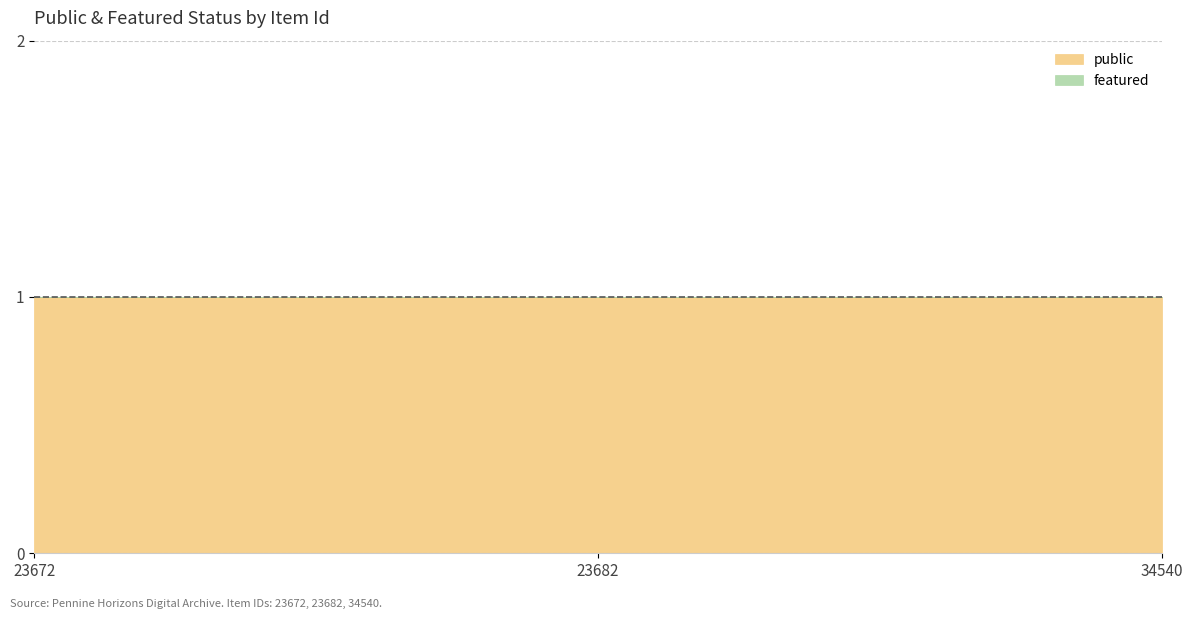

Which series has the widest spread of values?

public